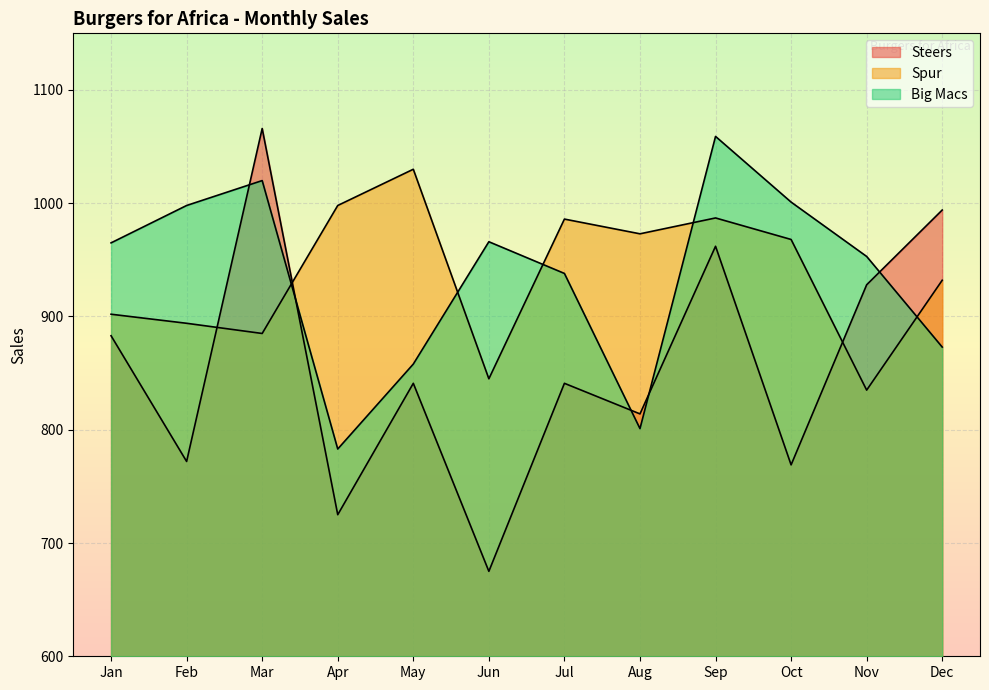

Between Apr and Sep, which series saw the biggest shift?

Big Macs